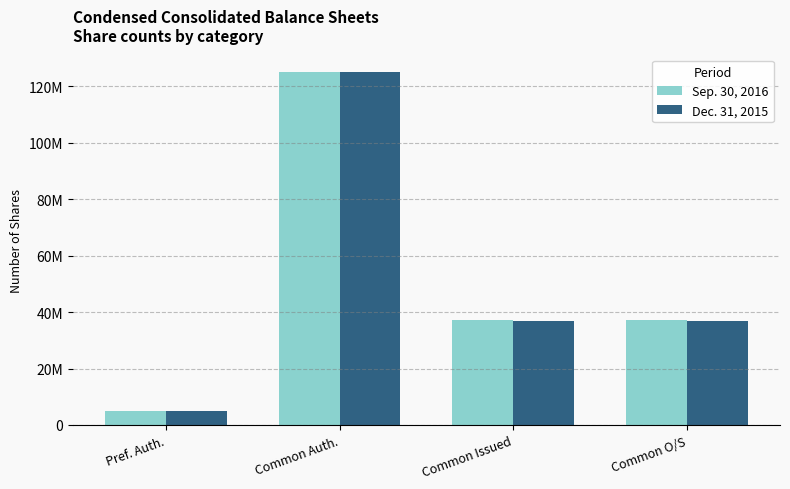

Does the chart contain any negative values?

No